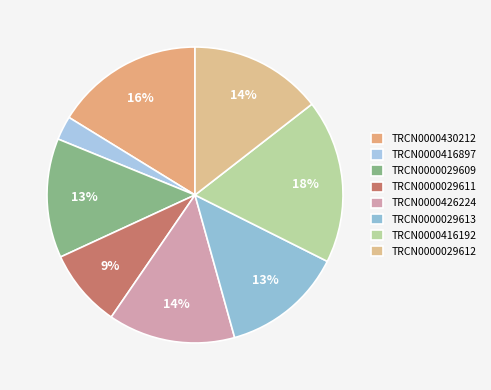

Which category has the biggest portion of the pie?

TRCN0000416192